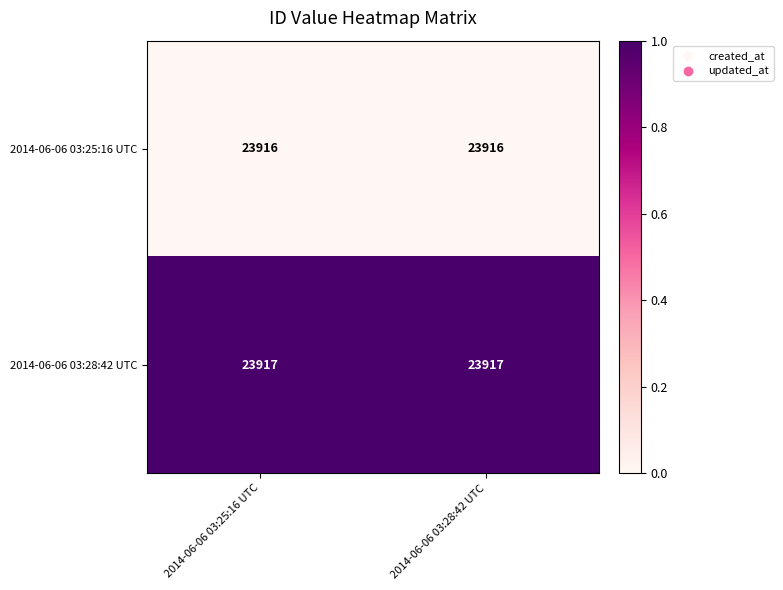

Is it true that 2014-06-06 03:28:42 UTC equals 39705 at 2014-06-06 03:25:16 UTC?

False